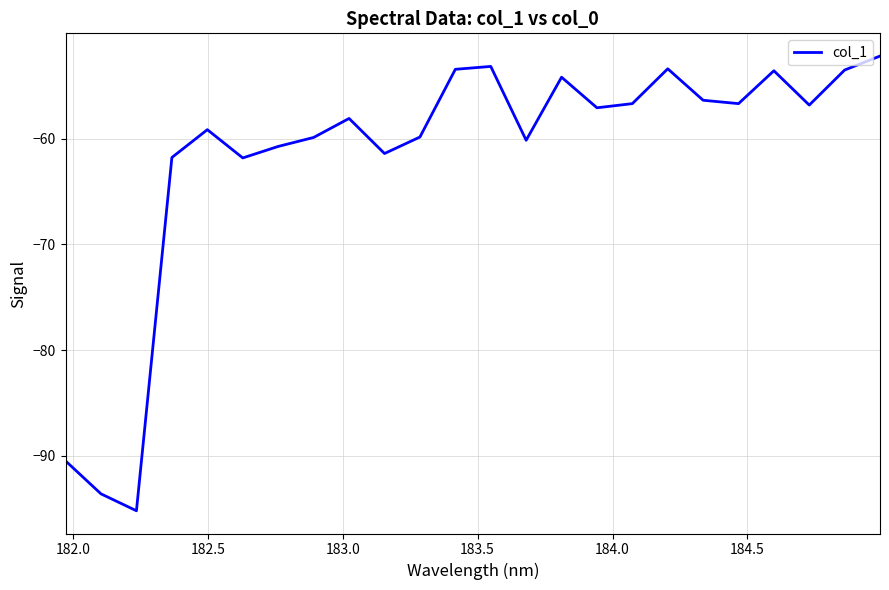

What is the difference between the maximum and minimum values?

43.0